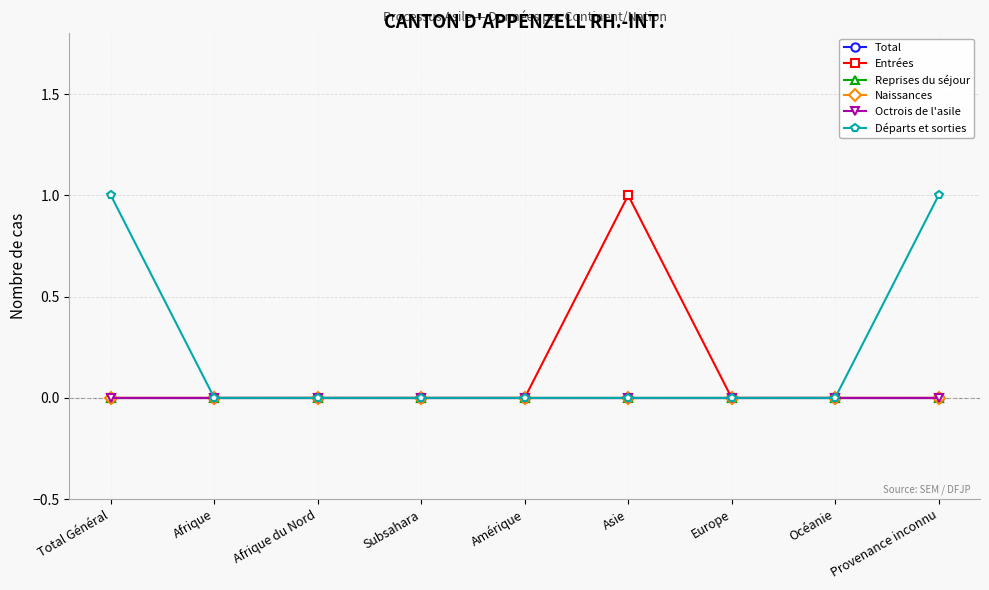

Reading right to left, what are all the values shown in this chart?

Total: 0	0	0	0	0	0	0	0	0
Entrées: 0	0	0	1	0	0	0	0	0
Reprises du séjour: 0	0	0	0	0	0	0	0	0
Naissances: 0	0	0	0	0	0	0	0	0
Octrois de l'asile: 0	0	0	0	0	0	0	0	0
Départs et sorties: 1	0	0	0	0	0	0	0	1